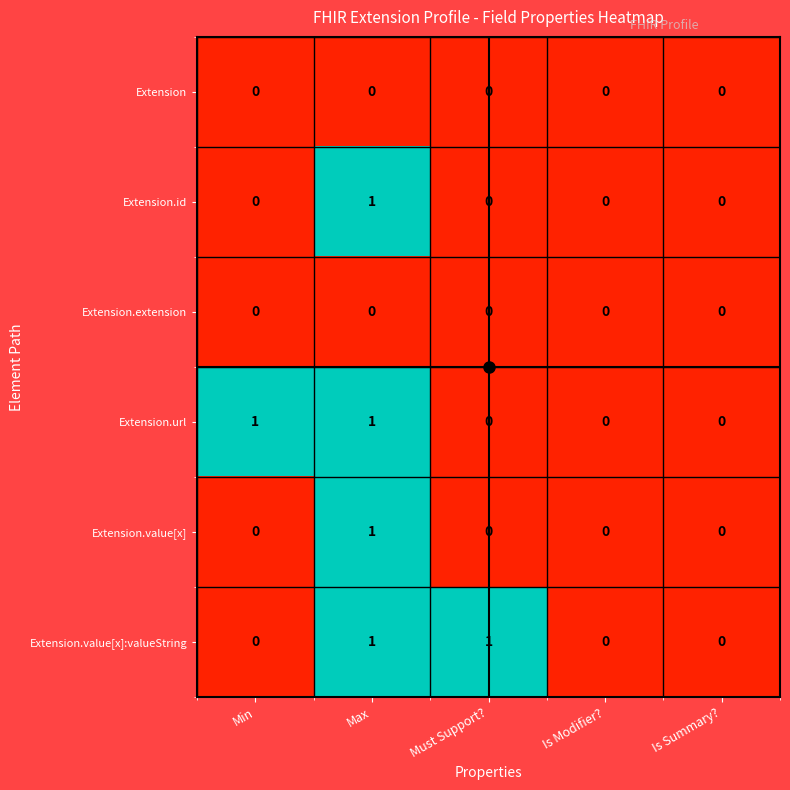

True or false: Extension.extension has a value of 0 at Must Support?.

True